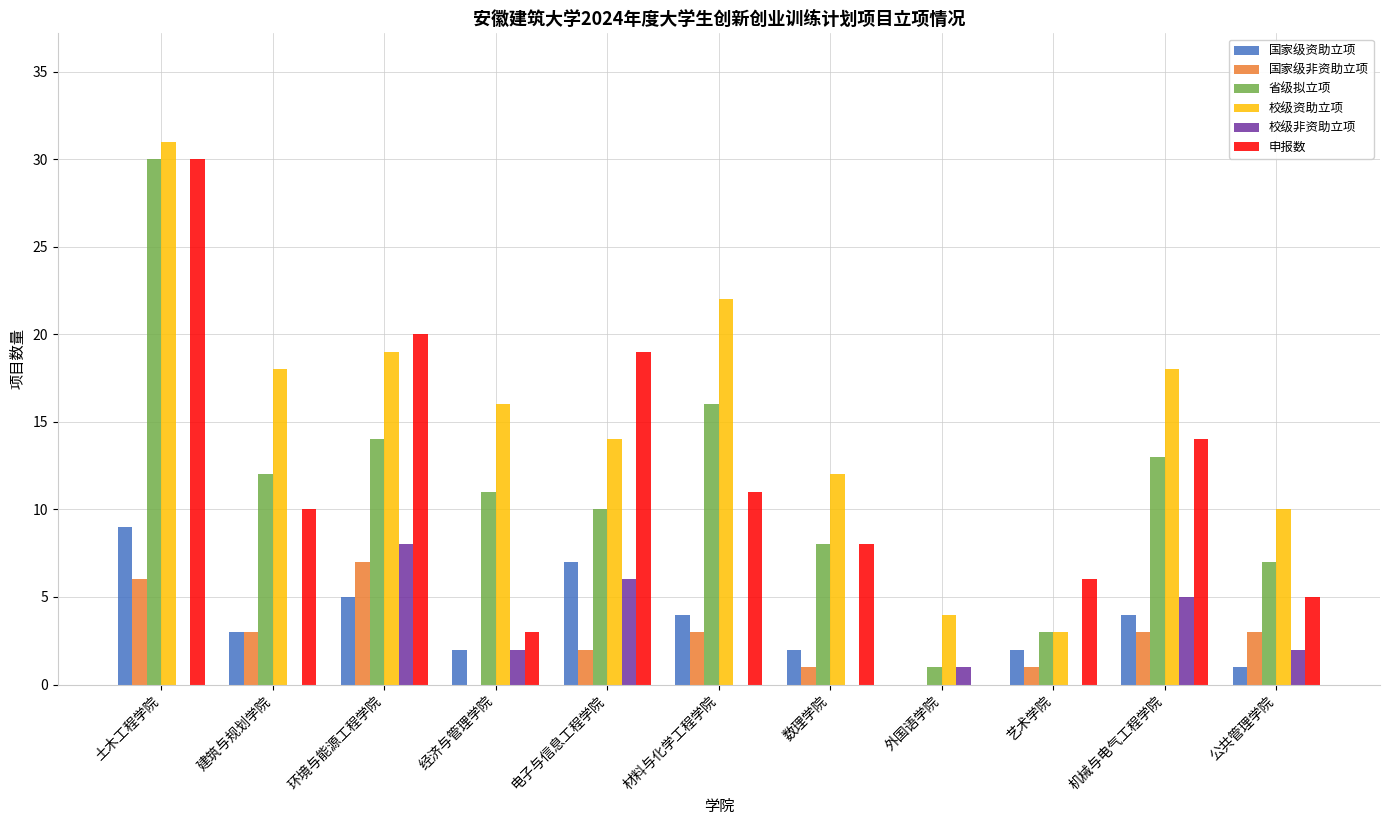

What is the maximum value for 国家级资助立项?

9